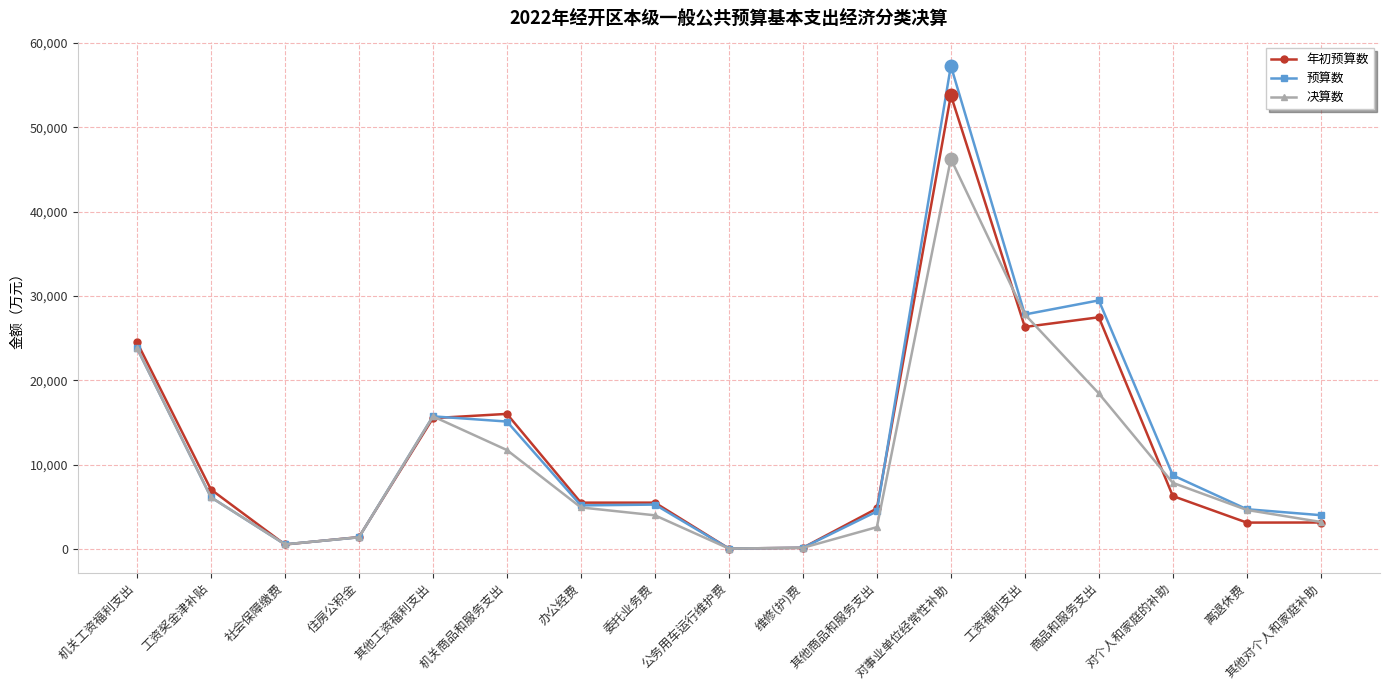

How many lines are shown in the chart?

3